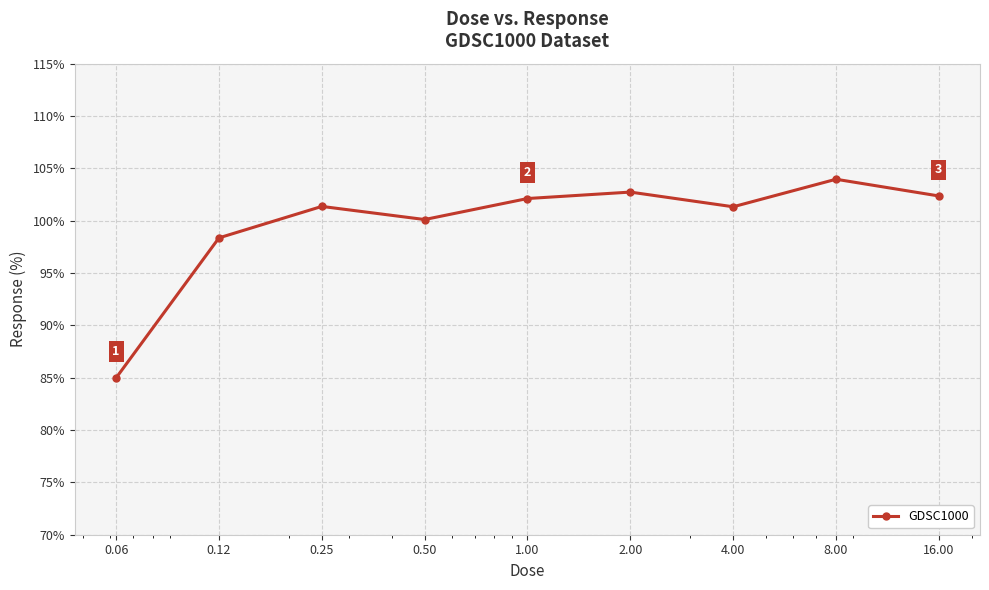

What is the smallest value displayed?

85.0